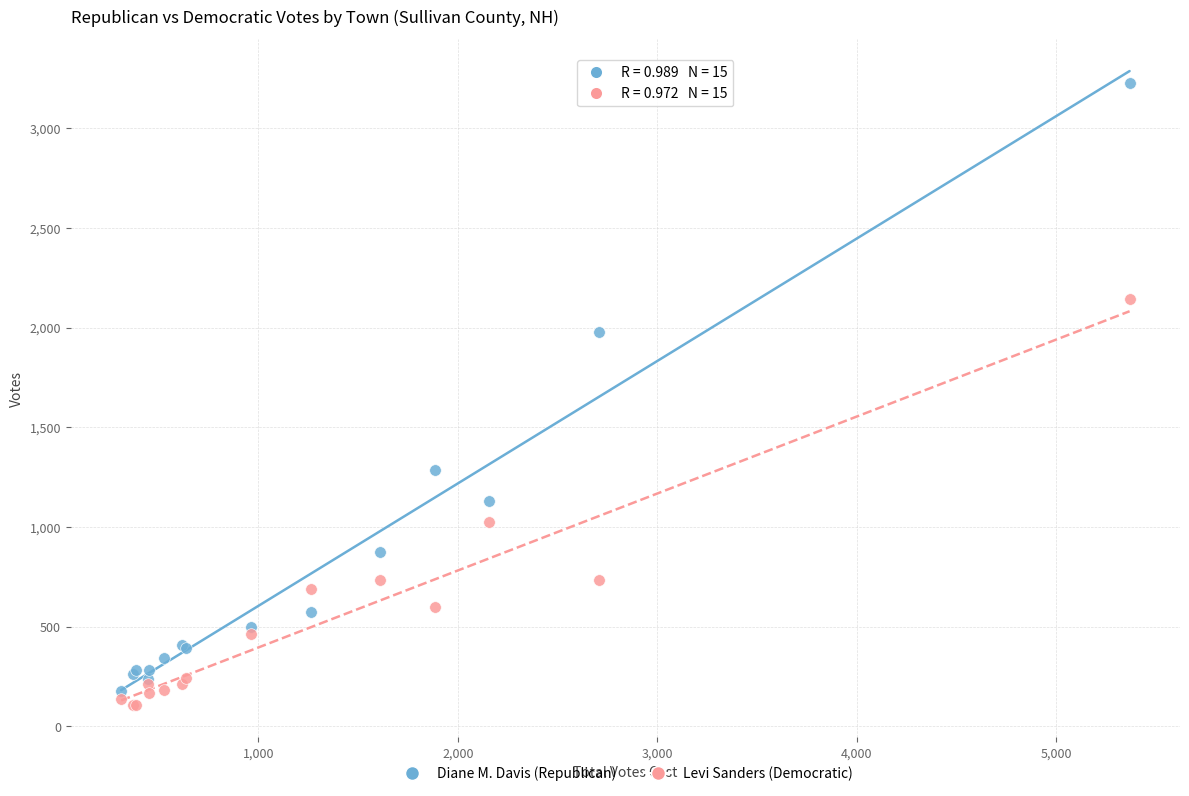

Which series has the widest spread of Y values?

Diane M. Davis (Republican)